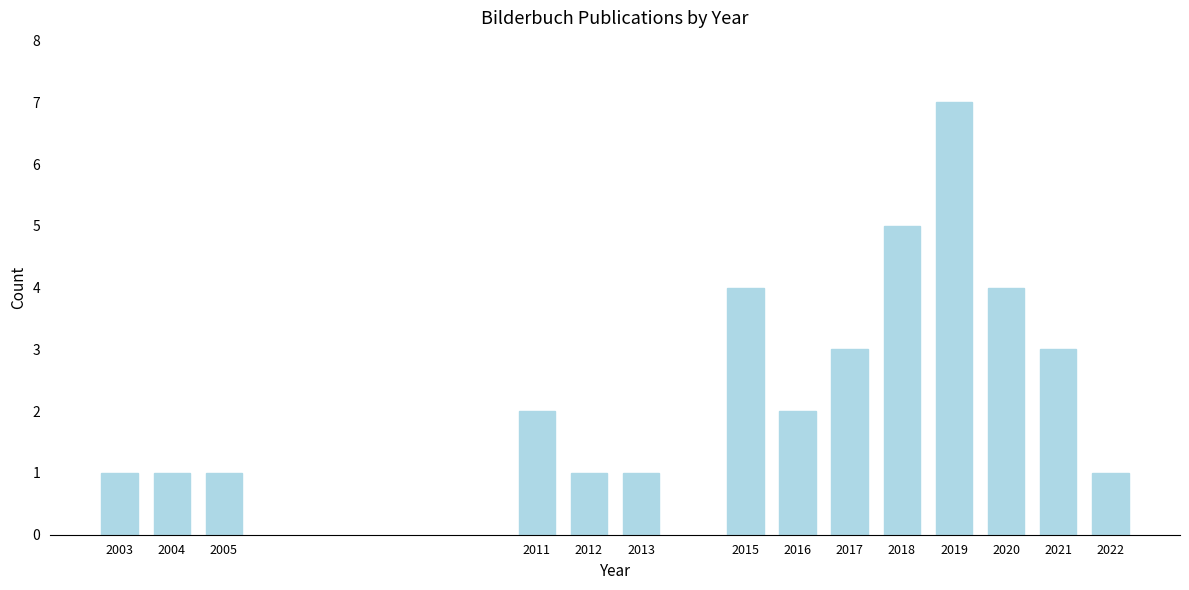

Reading right to left, list all the values displayed in this chart.

1	3	4	7	5	3	2	4	1	1	2	1	1	1